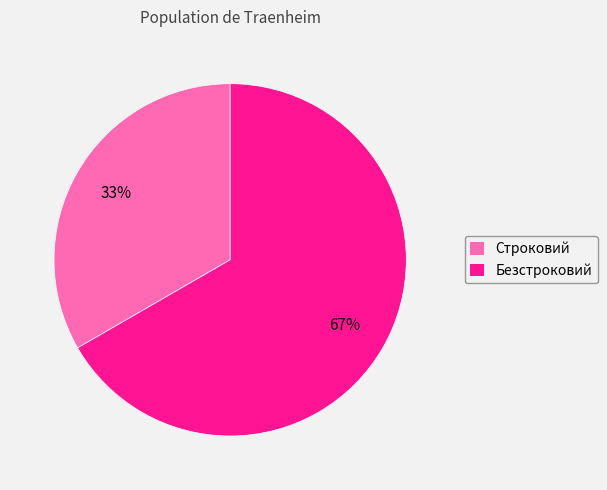

Between Безстроковий and Строковий, which is larger?

Безстроковий